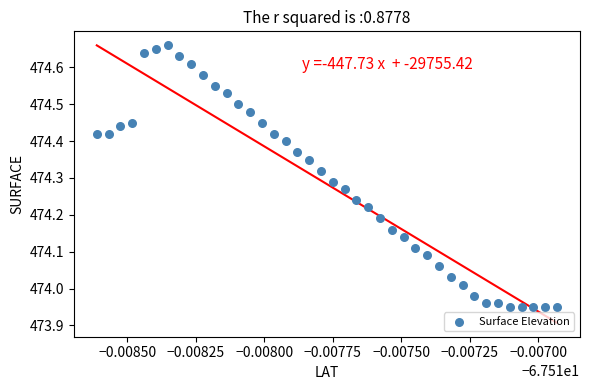

What is the range of Y values (max minus min)?

0.7